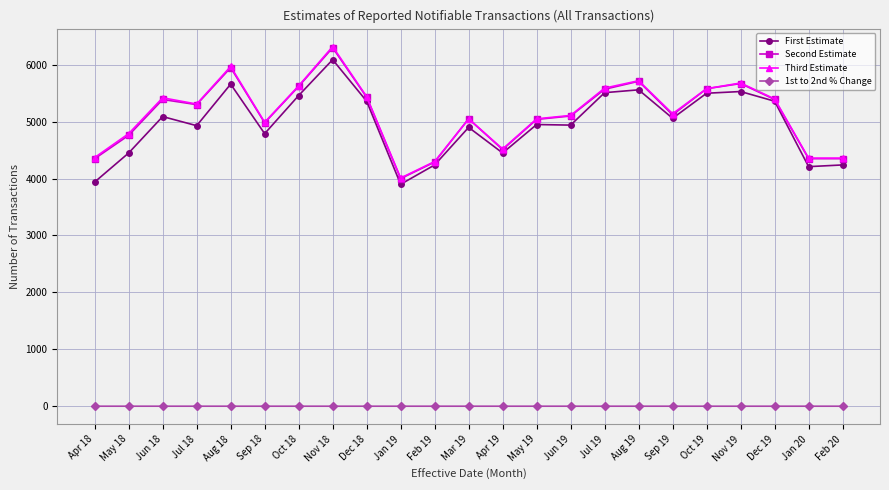

What is the difference between the highest and lowest values at Feb 20?

4360.0